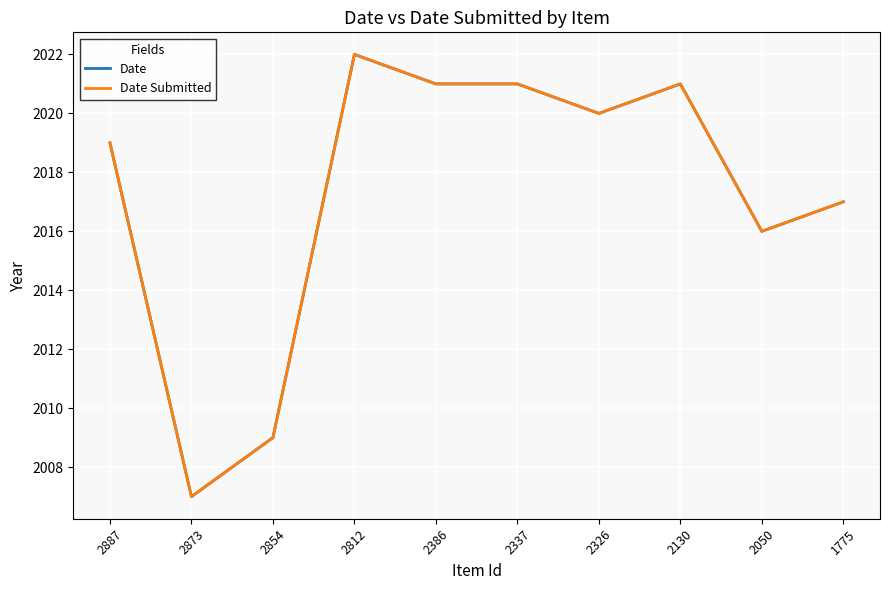

True or false: Date Submitted and Date cross at least once.

False